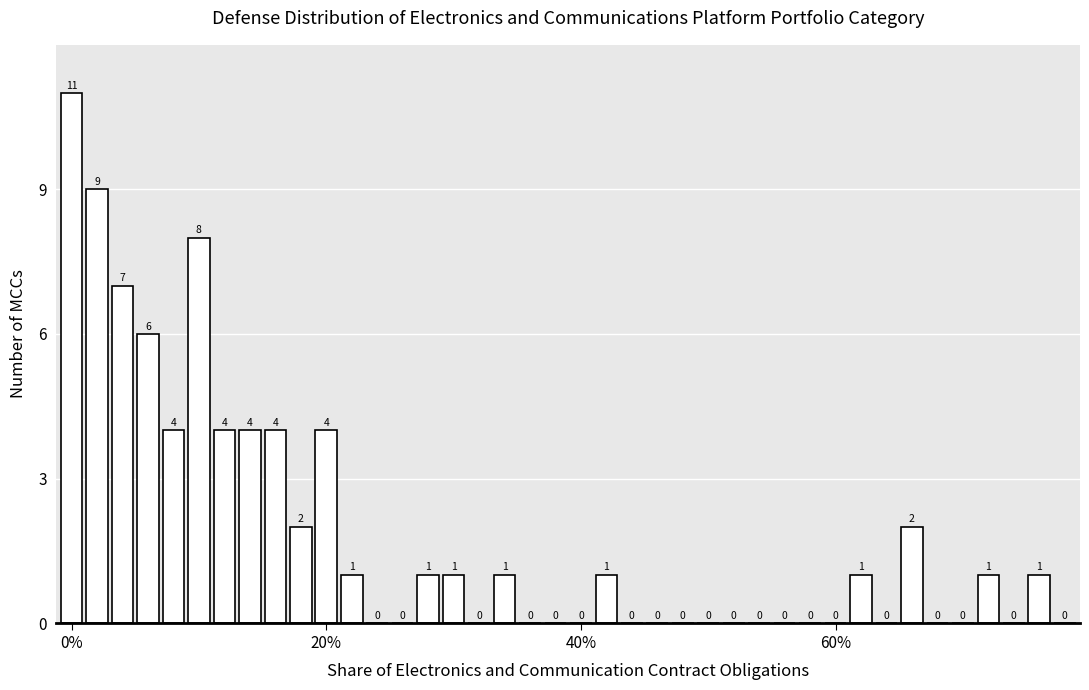

What is the sum of all values?

73